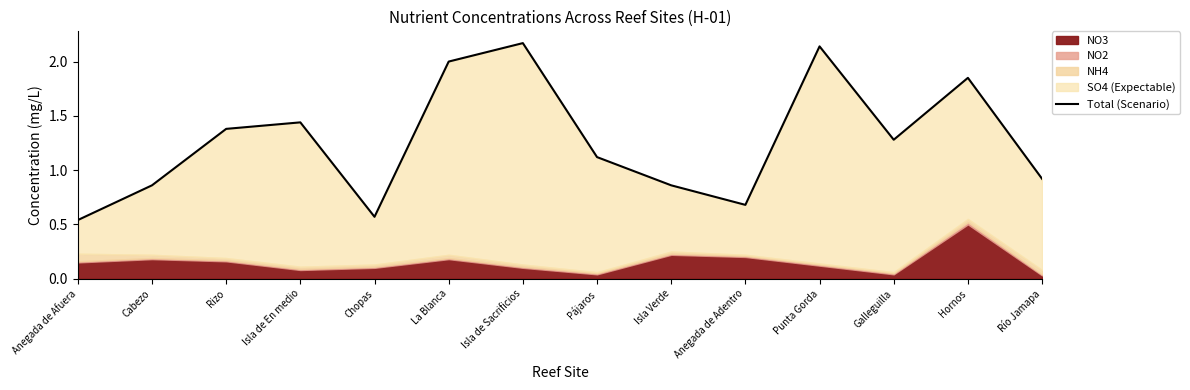

What is the value of the 11th point from the left?

2.1